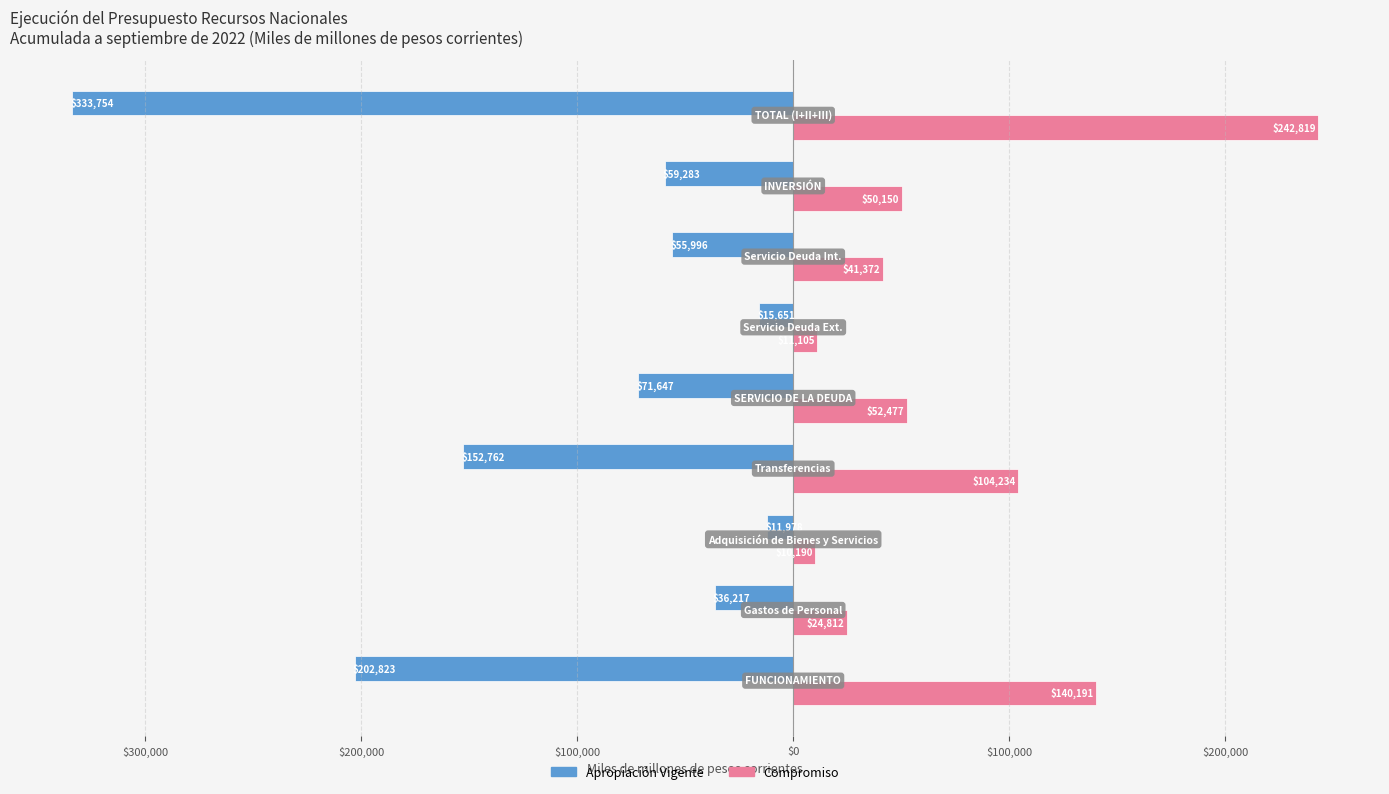

What are all the series names shown in the legend?

Apropiación Vigente, Compromiso